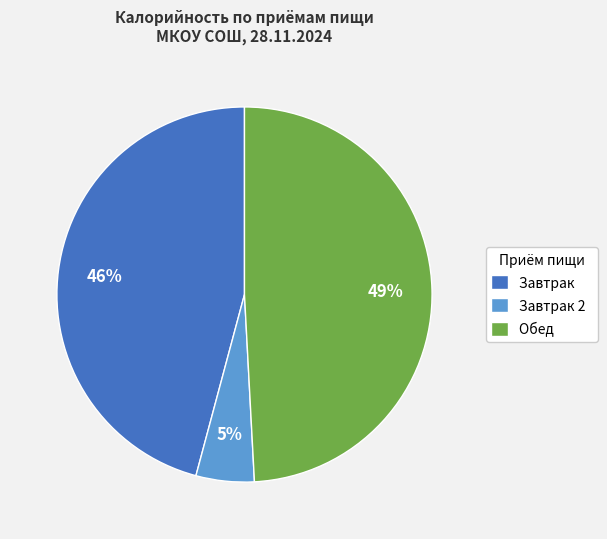

Does Завтрак account for over 50% of the chart?

No